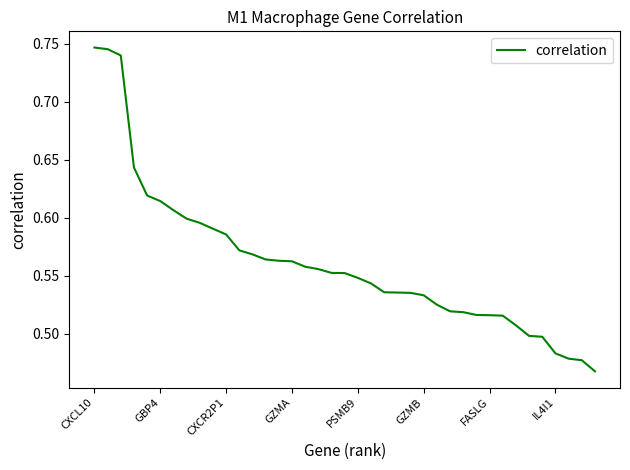

What is the difference between the maximum and minimum values?

0.3